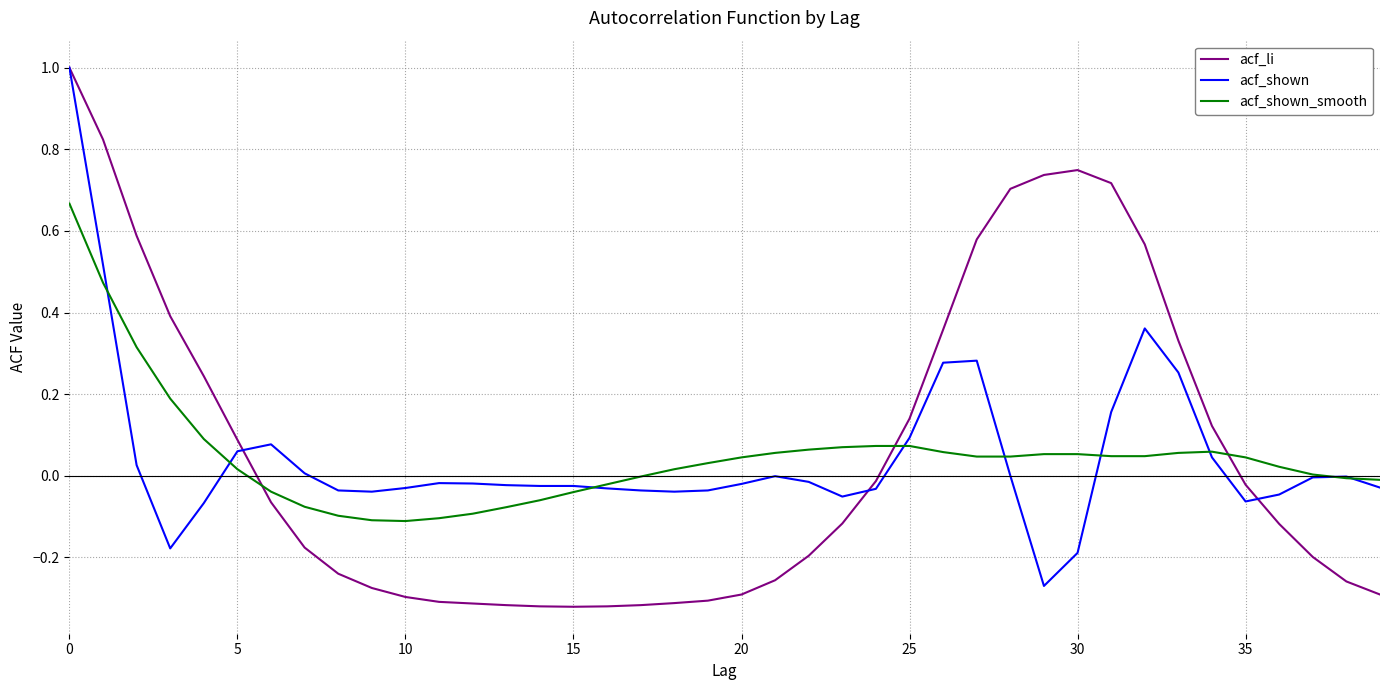

Which series has the largest range (max minus min)?

acf_li